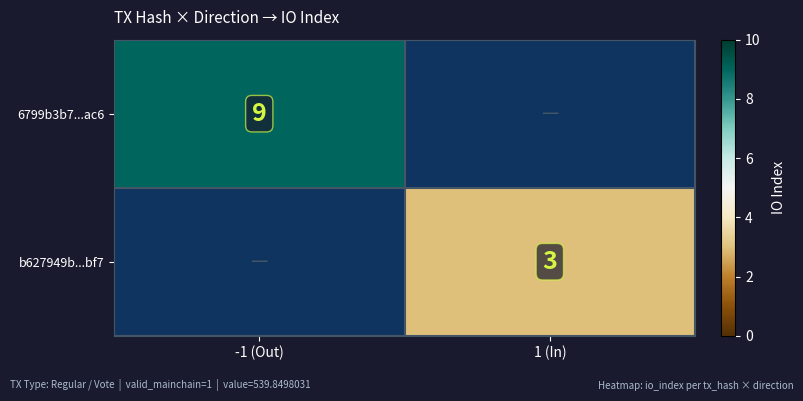

The 6799b3b7...ac6 series shows 14 at -1 (Out). True or false?

False